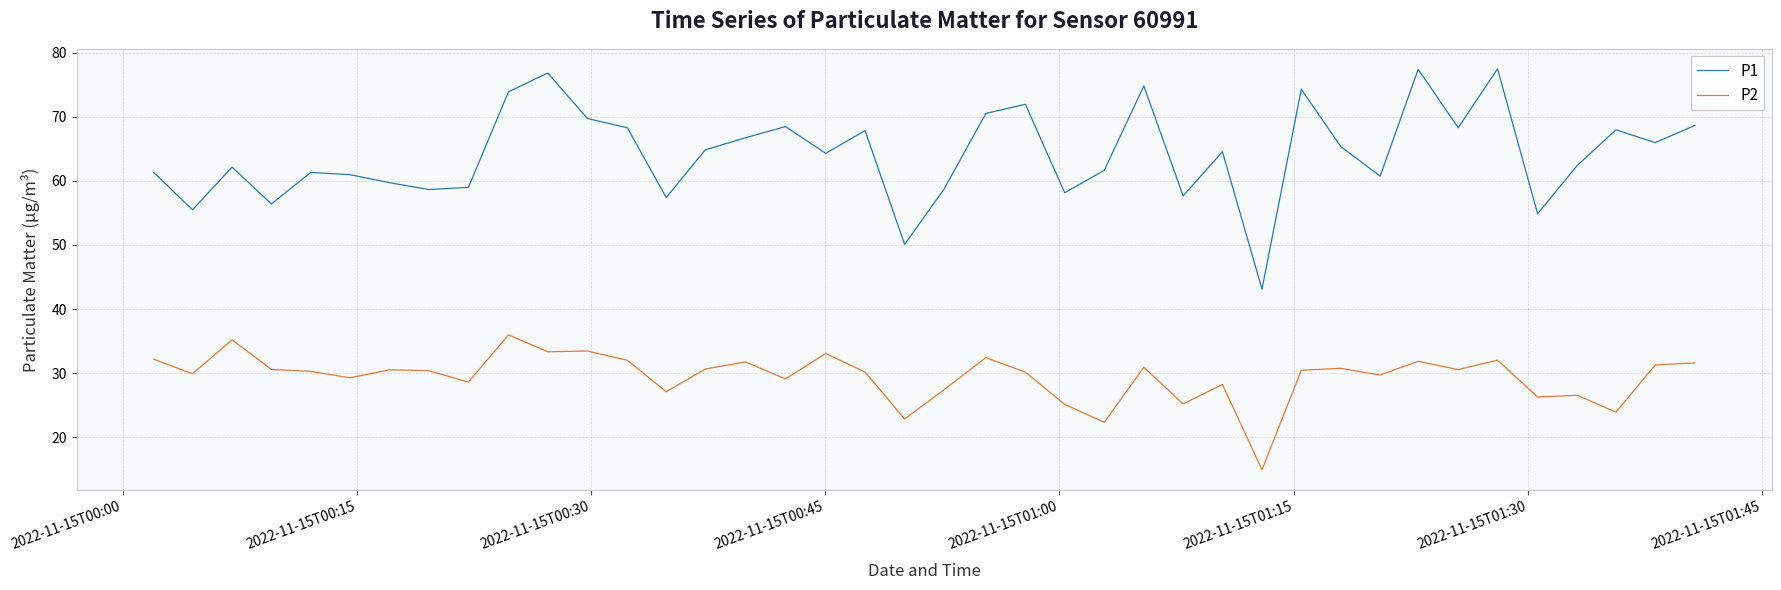

Which series has the widest spread of values?

P1